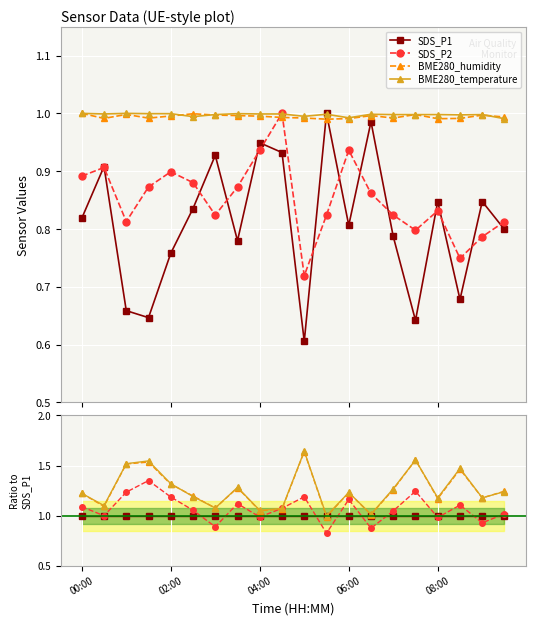

Reading left to right, what are all the values shown in this chart?

SDS_P1: 1.0	1.0	1.0	1.0	1.0	1.0	1.0	1.0	1.0	1.0	1.0	1.0	1.0	1.0	1.0	1.0	1.0	1.0	1.0	1.0
SDS_P2: 1.1	1.0	1.2	1.3	1.2	1.1	0.9	1.1	1.0	1.1	1.2	0.8	1.2	0.9	1.0	1.2	1.0	1.1	0.9	1.0
BME280_humidity: 1.2	1.1	1.5	1.5	1.3	1.2	1.1	1.3	1.0	1.1	1.6	1.0	1.2	1.0	1.3	1.6	1.2	1.5	1.2	1.2
BME280_temperature: 1.2	1.1	1.5	1.5	1.3	1.2	1.1	1.3	1.1	1.1	1.6	1.0	1.2	1.0	1.3	1.6	1.2	1.5	1.2	1.2